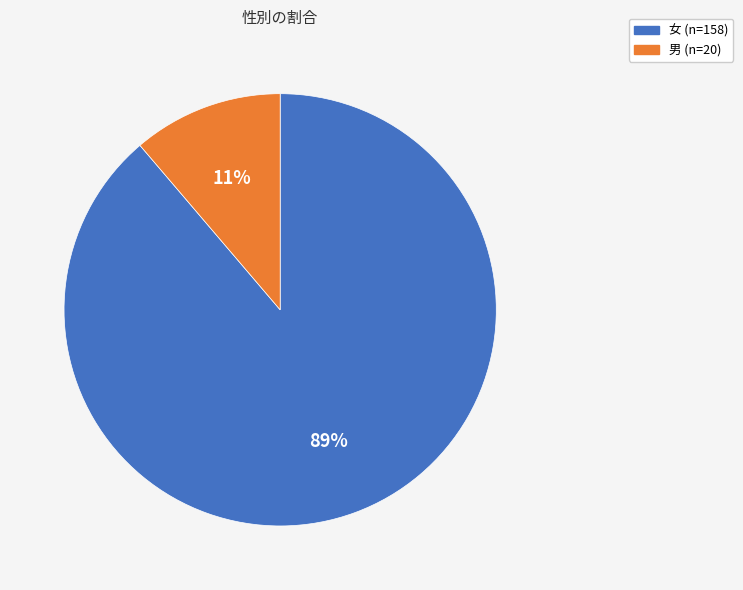

To the nearest percent, what is the difference between the largest and smallest slice percentages?

78%